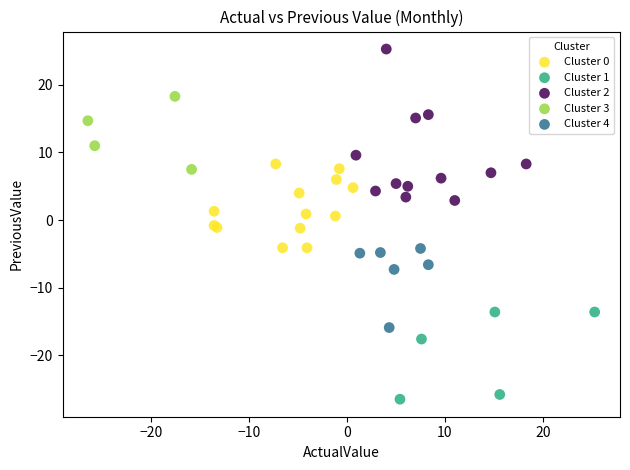

Which series reaches the maximum Y coordinate?

Cluster 2